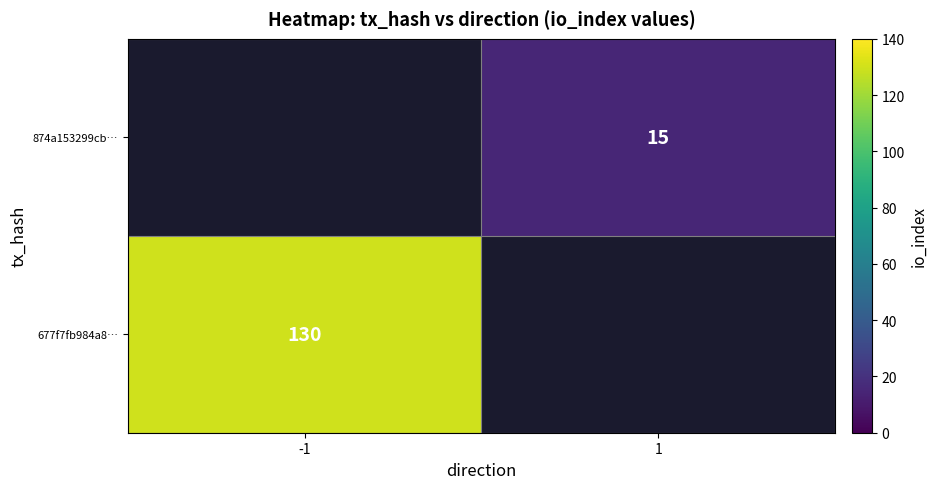

The value of 874a153299cb… at 1 is 15. True or false?

True